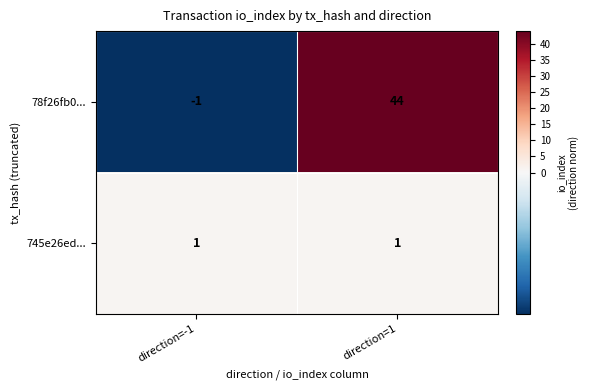

What is the total value across all series at direction=1?

45